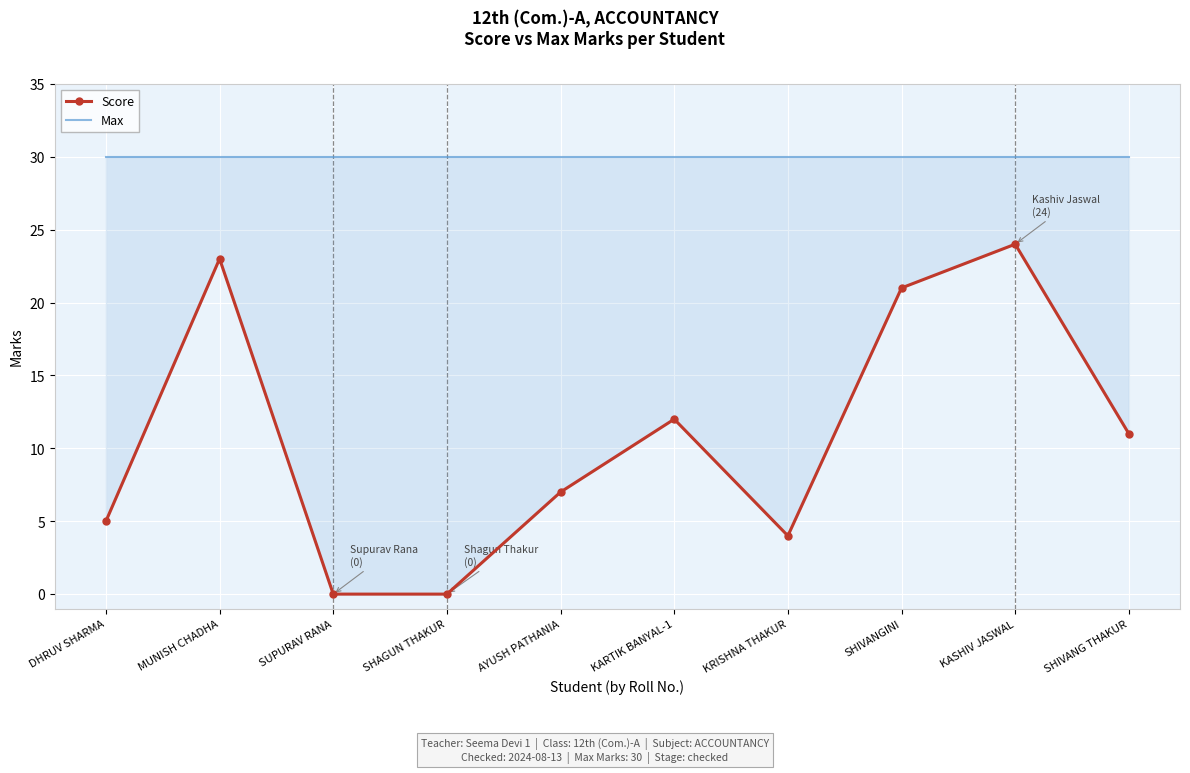

At how many categories does at least one series exceed 19?

10